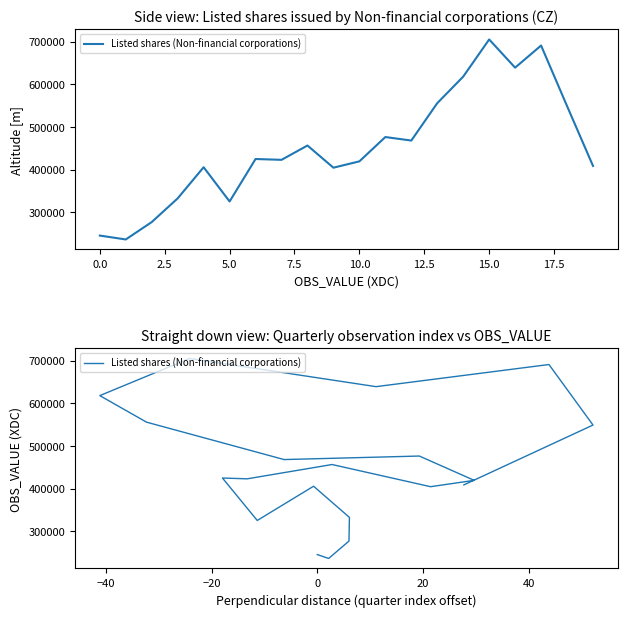

How many distinct data groups are displayed?

1